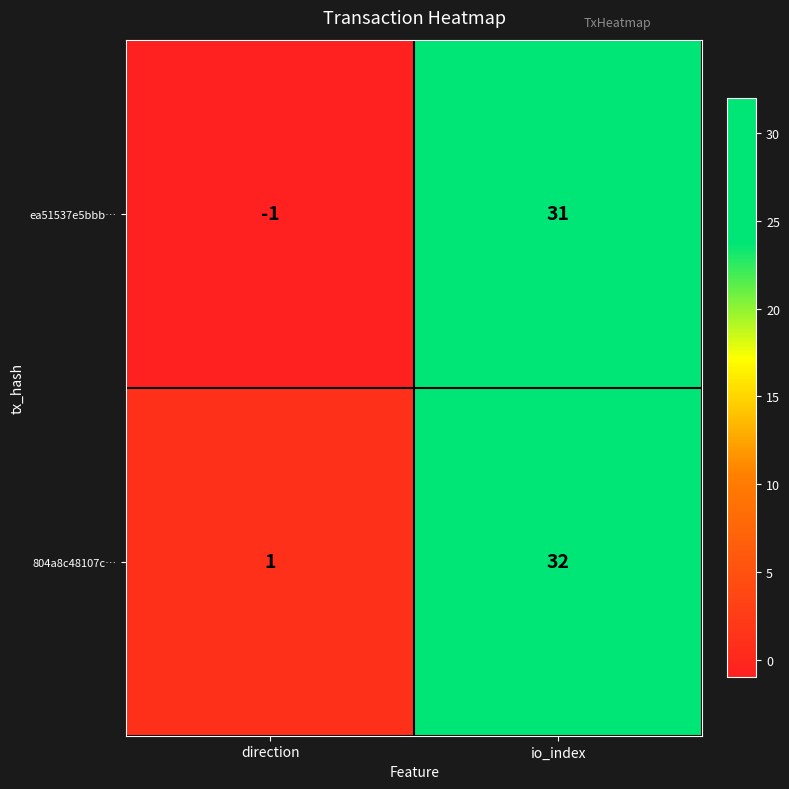

At how many categories does at least one series exceed 14?

1